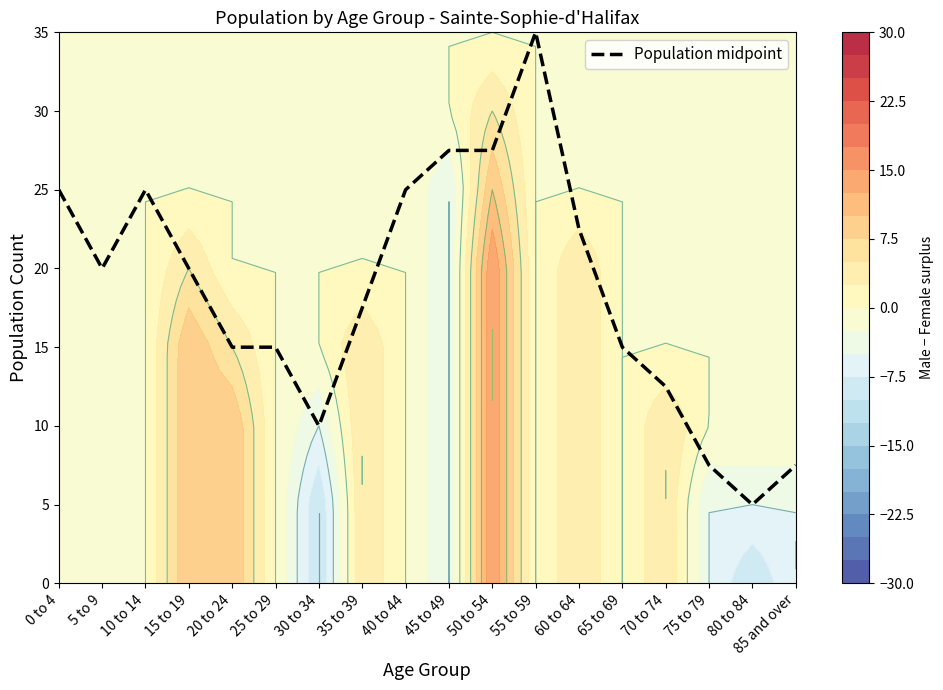

What is the value of the 9th point from the left?

25.0